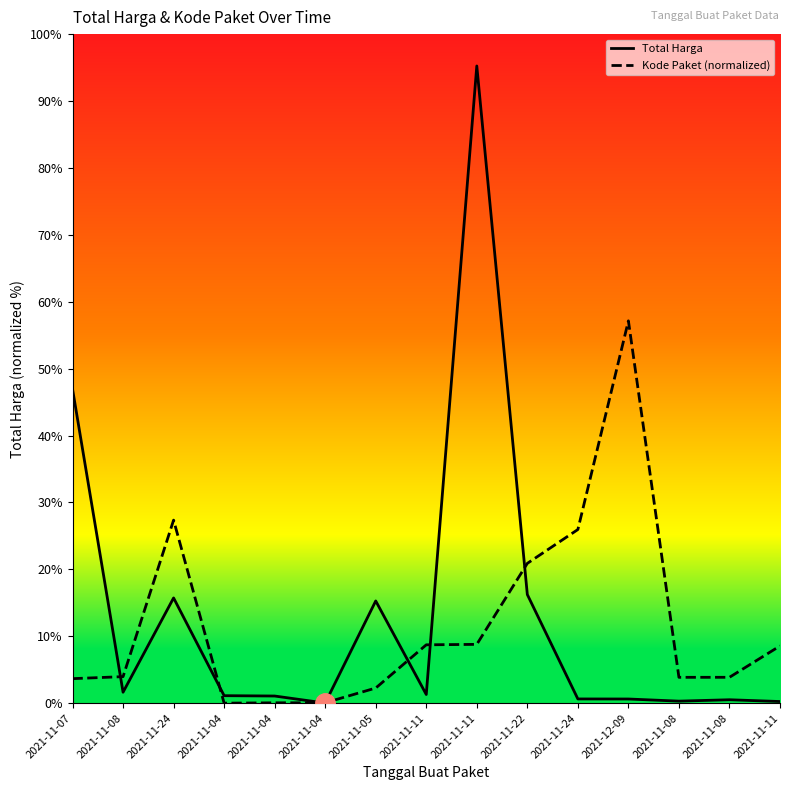

What are all the series names shown in the legend?

Total Harga, Kode Paket (normalized)